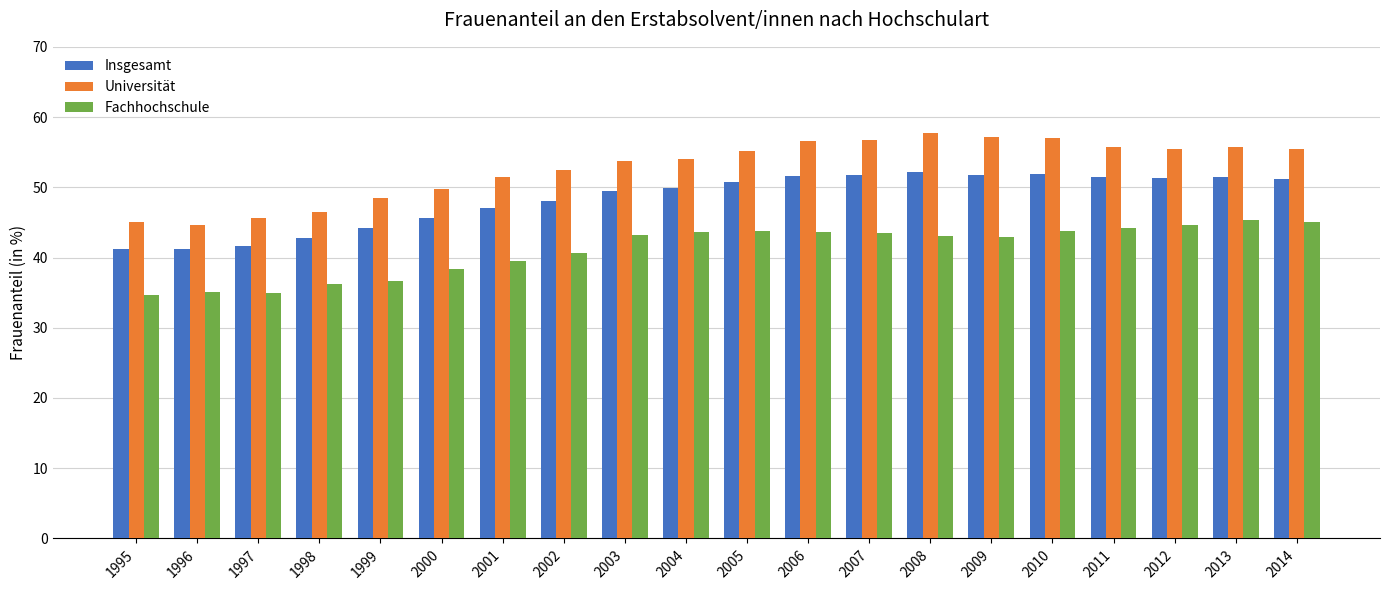

Count the number of categories in the chart.

20